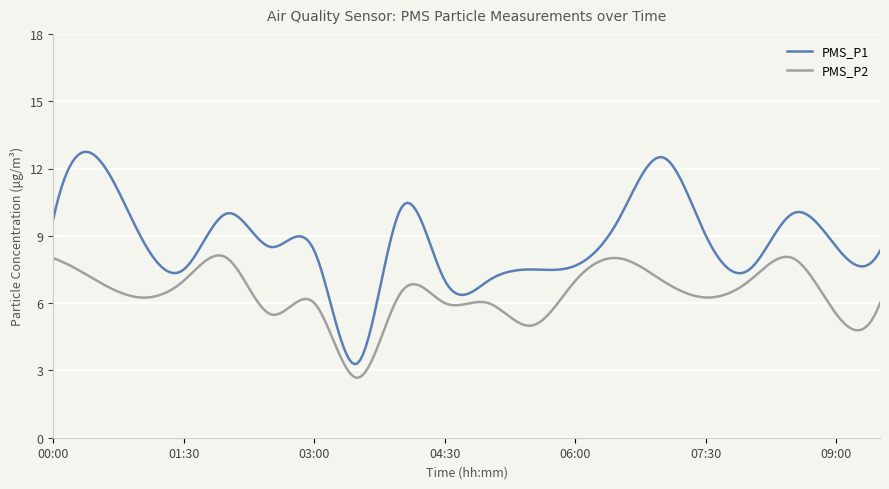

List the series in order of their peak value, lowest first.

PMS_P2, PMS_P1